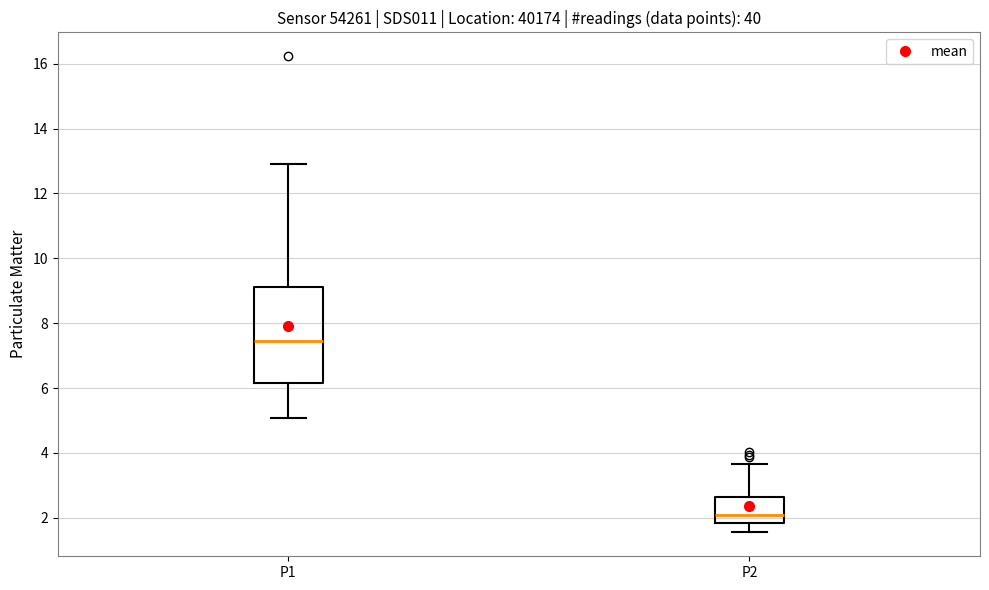

Which box's median line is the lowest?

P2